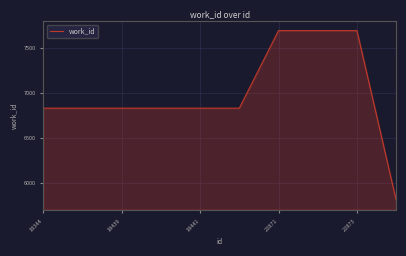

What is the greatest value displayed?

7694